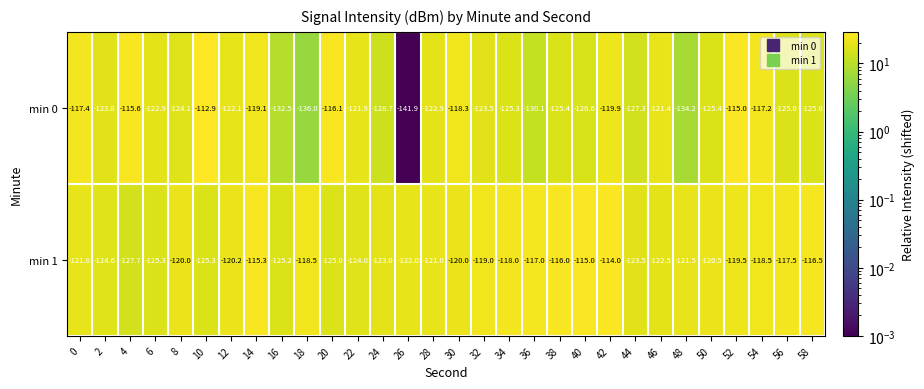

What is the sum of the min 1 values at 46 and 42?

-236.5